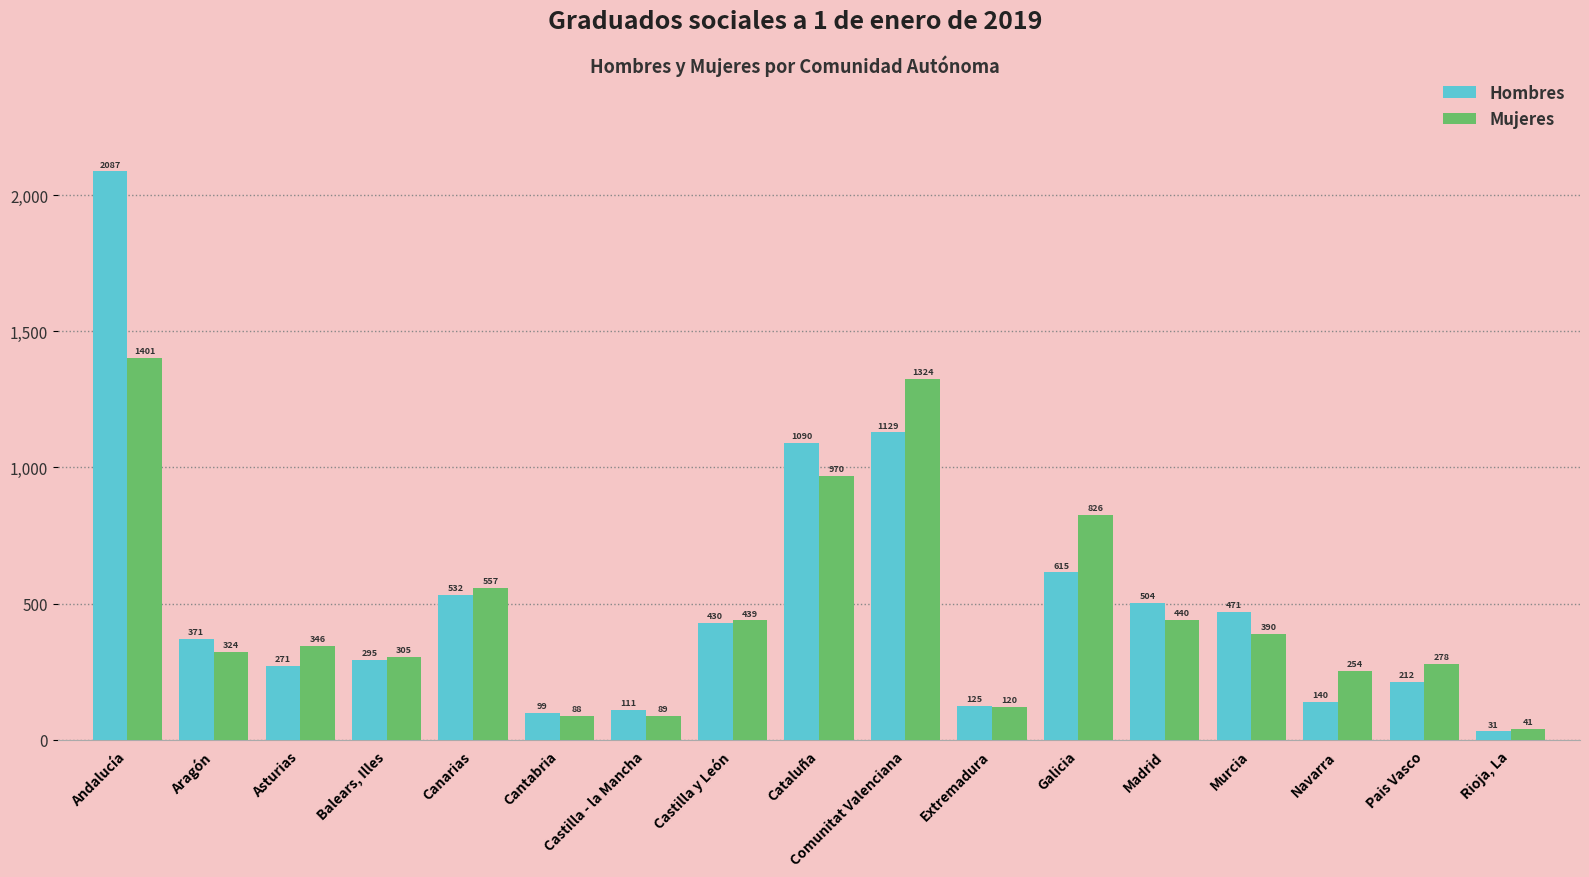

What is the label of the 6th bar from the right?

Galicia